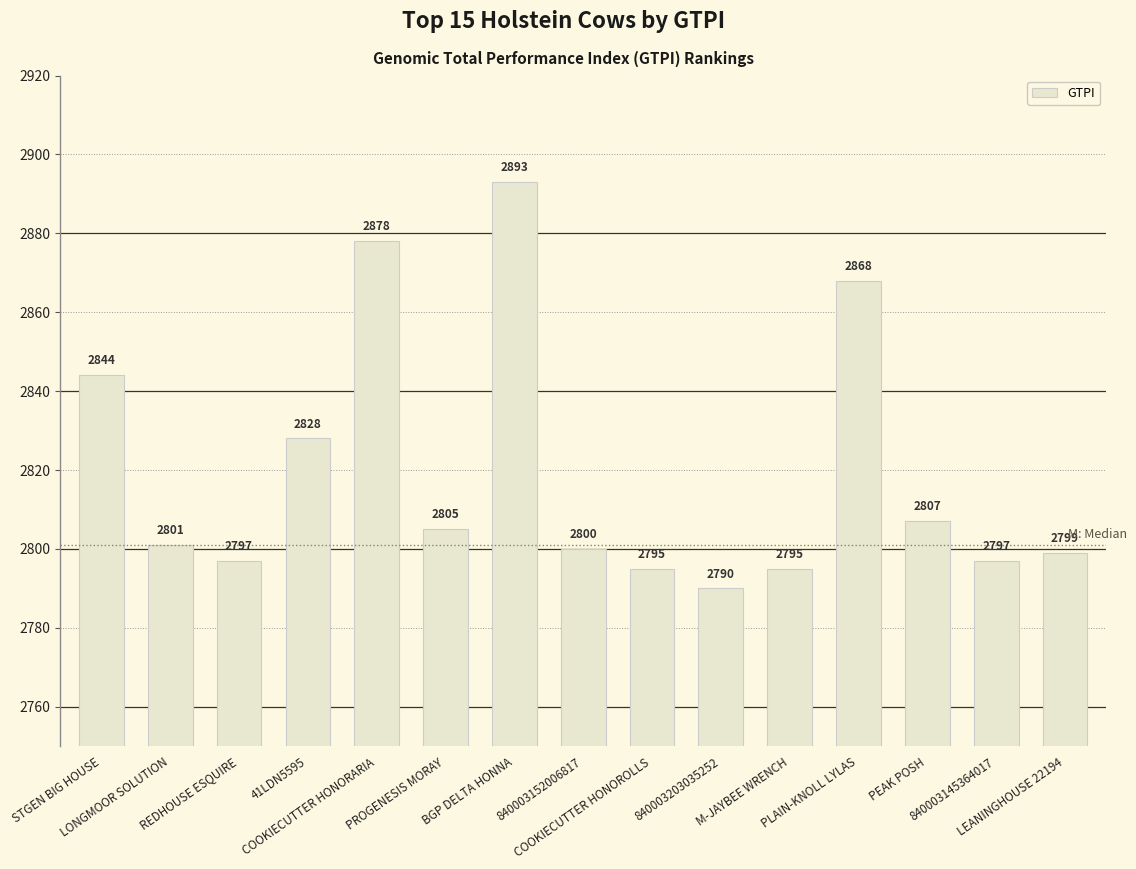

The chart shows a value of 2893 at BGP DELTA HONNA. True or false?

True